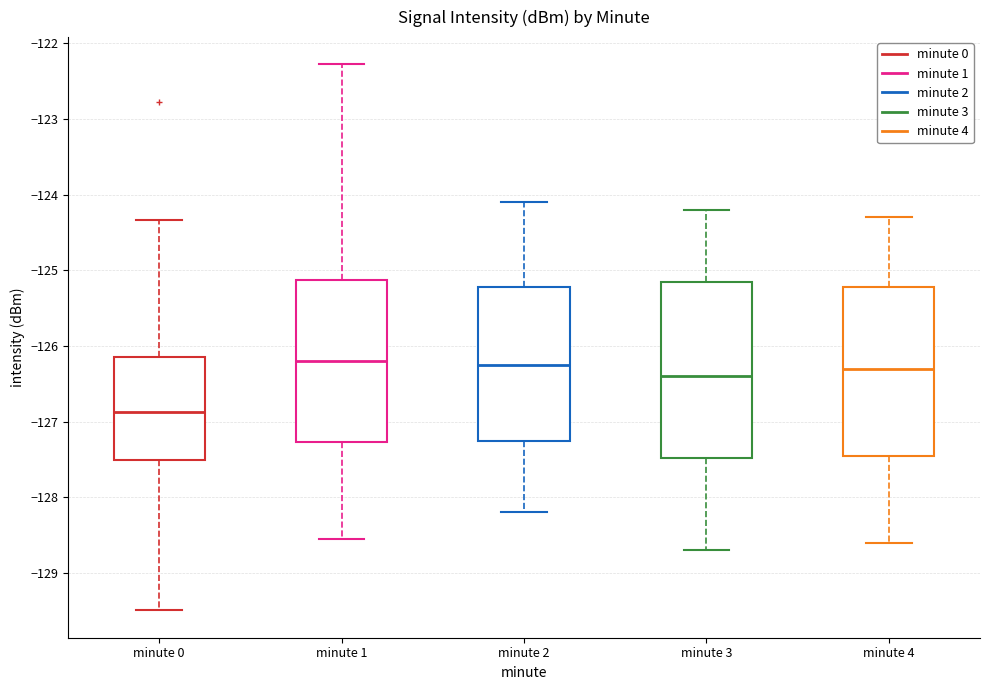

Reading left to right, read every box against the y-axis: the position of its median line, the range the box covers, and the ends of its whiskers. The values are not printed on the chart, so give them approximately, as read against the axis.

minute 0: median -126.9, box -127.5 to -126.1, whiskers -129.5 to -124.3
minute 1: median -126.2, box -127.3 to -125.1, whiskers -128.6 to -122.3
minute 2: median -126.2, box -127.2 to -125.2, whiskers -128.2 to -124.1
minute 3: median -126.4, box -127.5 to -125.1, whiskers -128.7 to -124.2
minute 4: median -126.3, box -127.4 to -125.2, whiskers -128.6 to -124.3